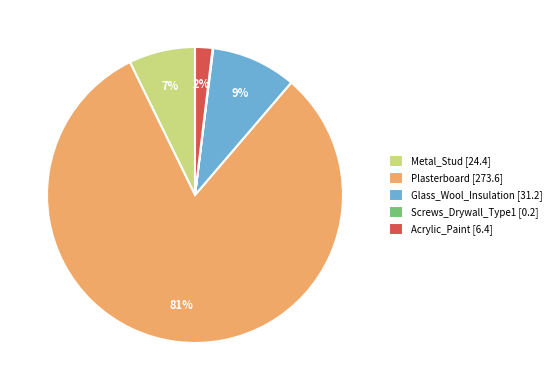

Is it true that Plasterboard is 68% of the pie?

False